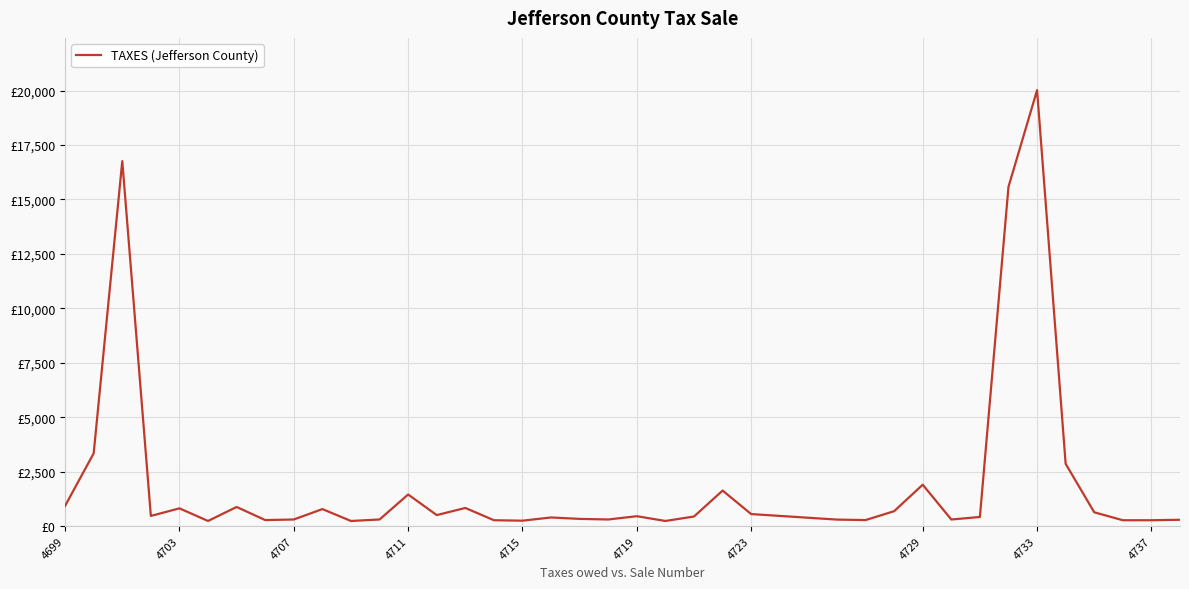

Does the chart display data point markers on the line(s)?

No